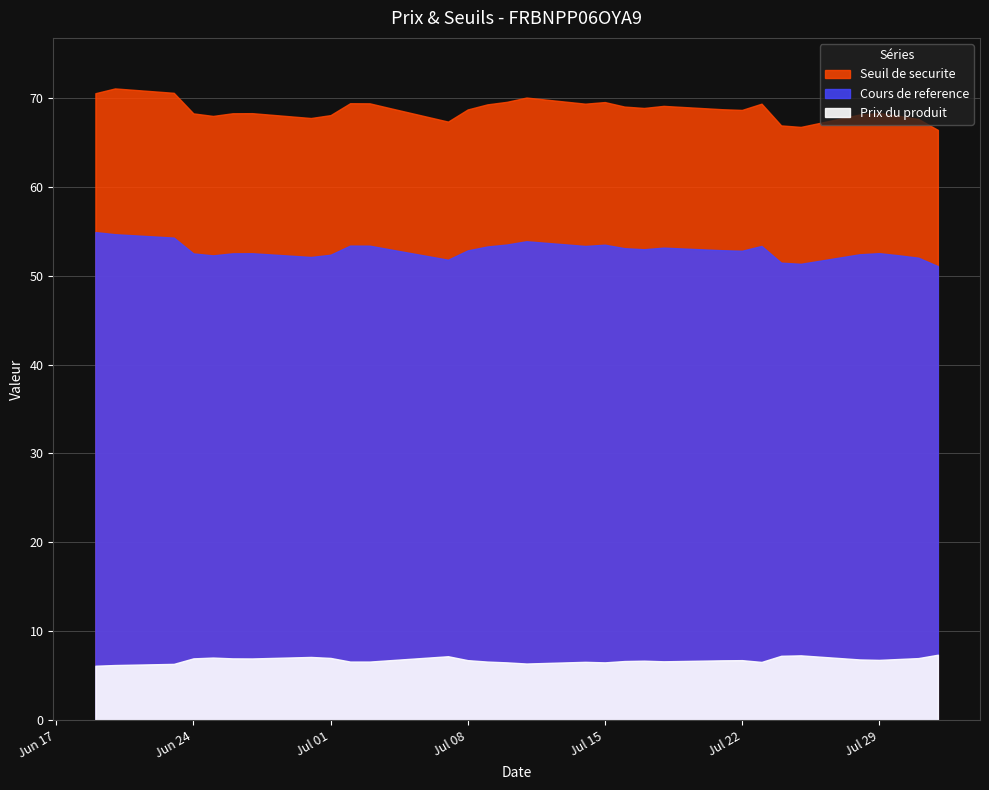

How many lines are shown in the chart?

3